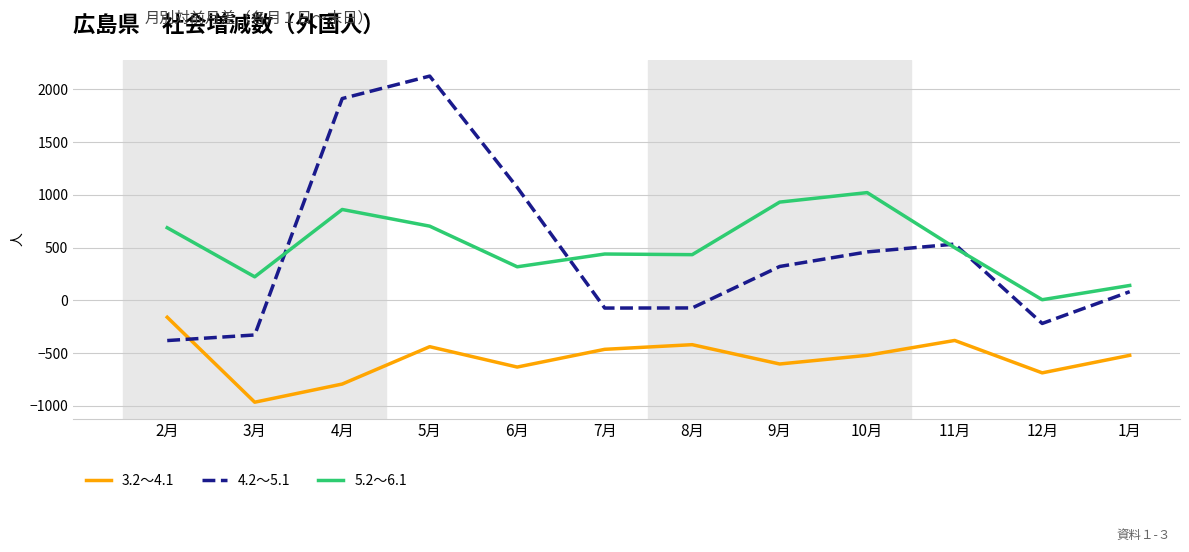

True or false: 4.2～5.1 and 3.2～4.1 cross at least once.

True